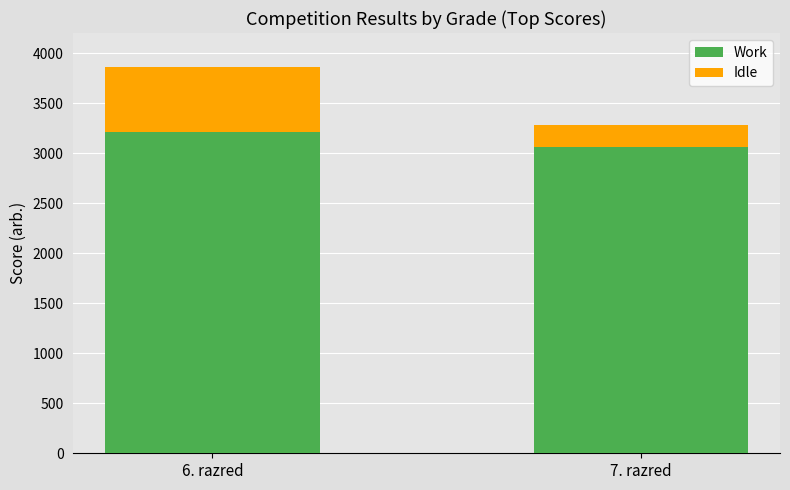

The value of Work at 7. razred is 3059. True or false?

True